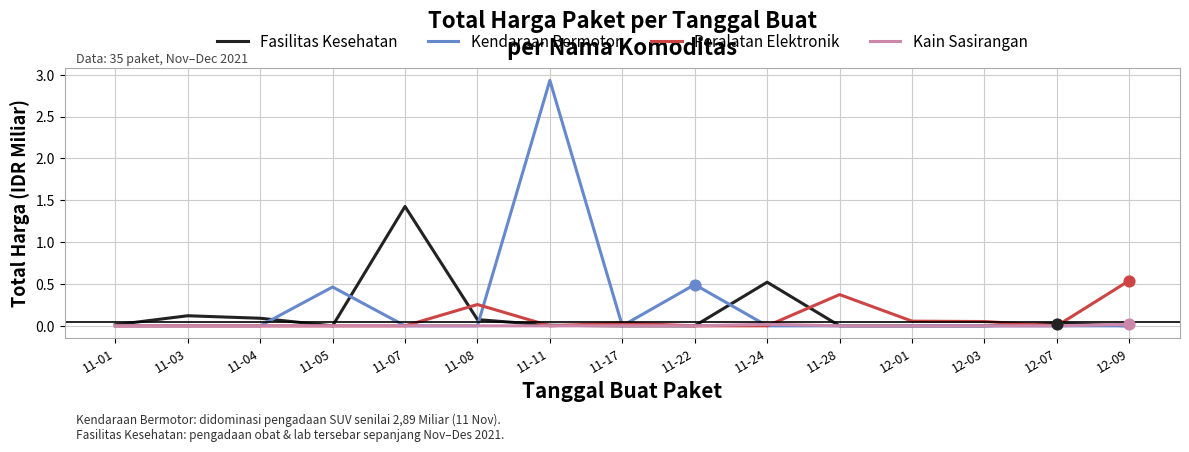

At which category is the sum across all series the highest?

11-11